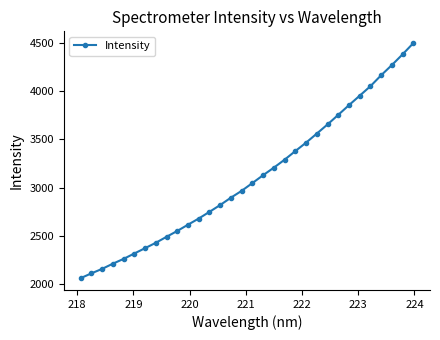

What is the value of the 7th point from the left?

2373.7